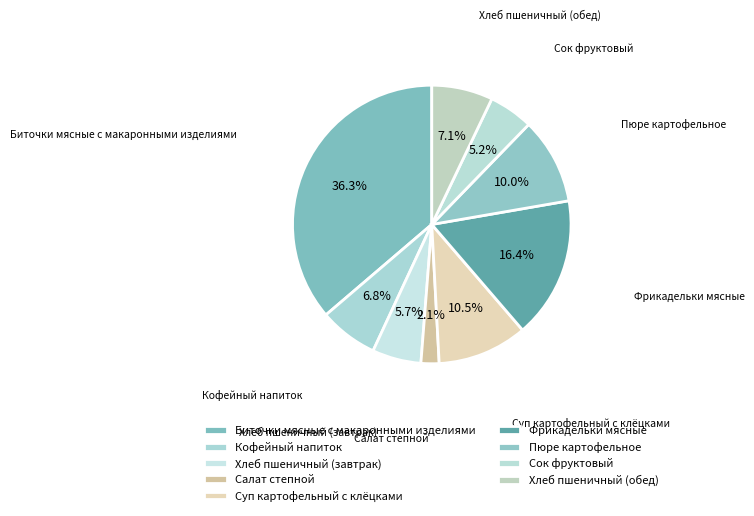

Is it true that Кофейный напиток is 17% of the pie?

False